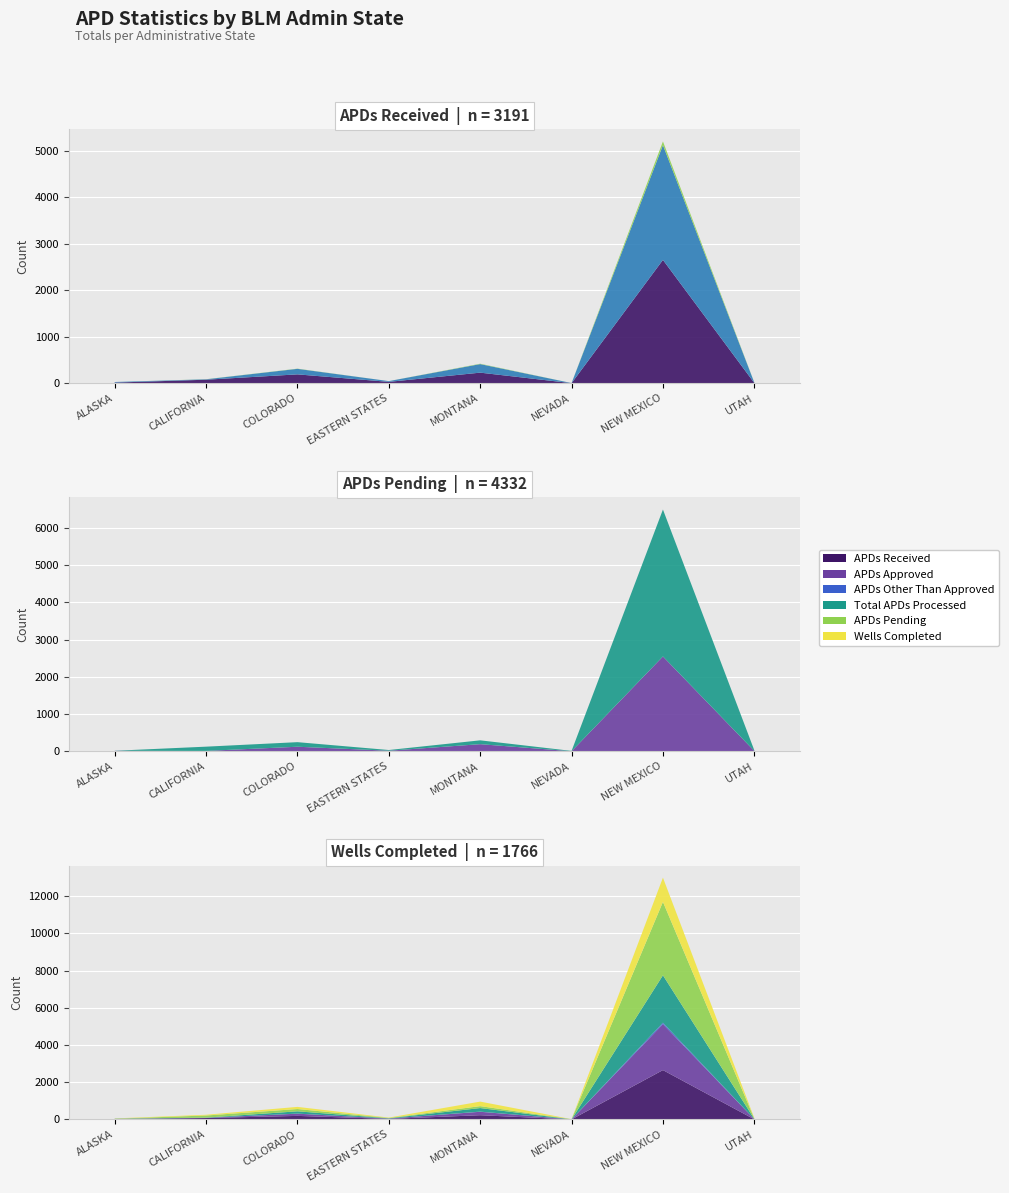

Reading right to left, what are all the values shown in this chart?

APDs Received: UTAH=5	NEW MEXICO=2651	NEVADA=1	MONTANA=227	EASTERN STATES=29	COLORADO=190	CALIFORNIA=75	ALASKA=13
APDs Approved: UTAH=9	NEW MEXICO=2468	NEVADA=2	MONTANA=184	EASTERN STATES=16	COLORADO=119	CALIFORNIA=9	ALASKA=13
APDs Other Than Approved: UTAH=1	NEW MEXICO=79	NEVADA=0	MONTANA=8	EASTERN STATES=0	COLORADO=4	CALIFORNIA=2	ALASKA=0
Total APDs Processed: UTAH=10	NEW MEXICO=2547	NEVADA=2	MONTANA=192	EASTERN STATES=16	COLORADO=123	CALIFORNIA=11	ALASKA=13
APDs Pending: UTAH=17	NEW MEXICO=3945	NEVADA=9	MONTANA=103	EASTERN STATES=19	COLORADO=123	CALIFORNIA=114	ALASKA=2
Wells Completed: UTAH=32	NEW MEXICO=1303	NEVADA=0	MONTANA=244	EASTERN STATES=19	COLORADO=115	CALIFORNIA=40	ALASKA=13